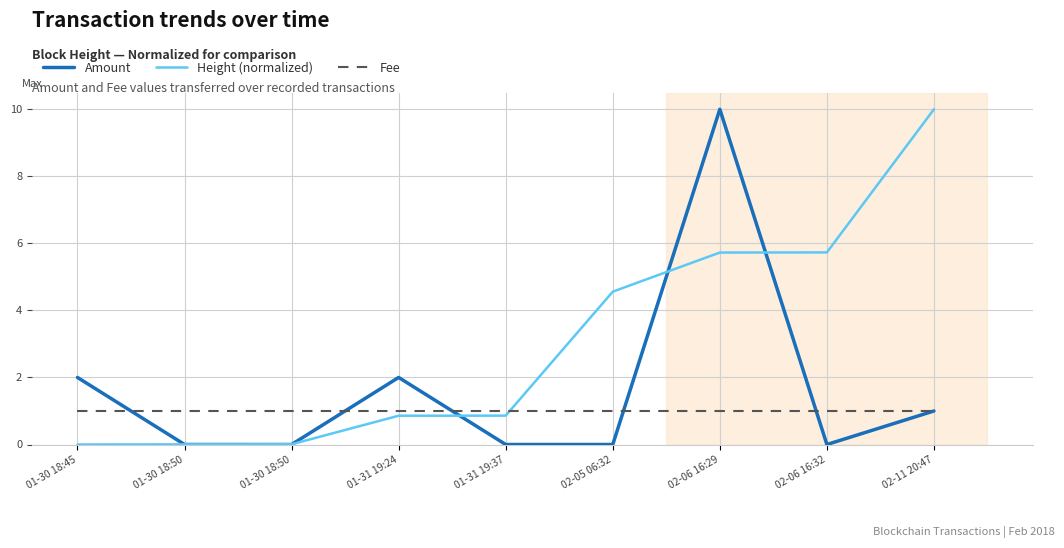

How many interior local valleys does the Amount series have?

1